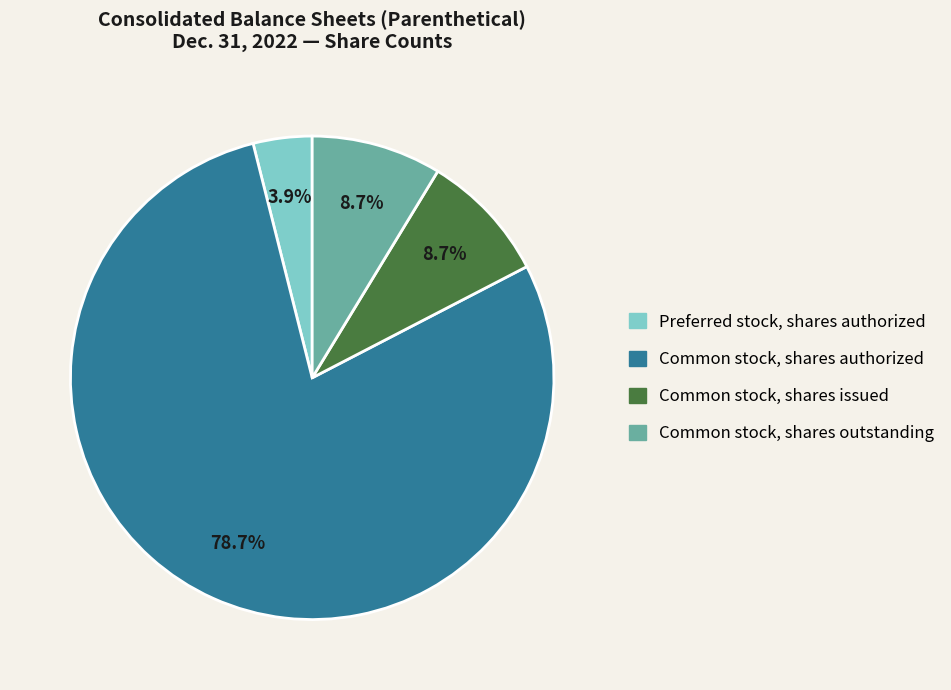

Is there a majority slice in this chart?

Yes